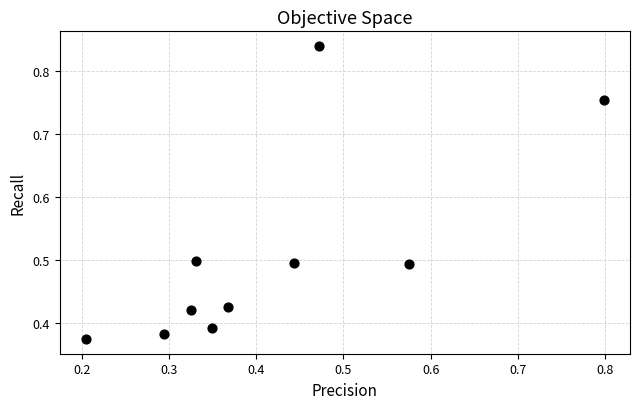

What is the range of X values (max minus min)?

0.6